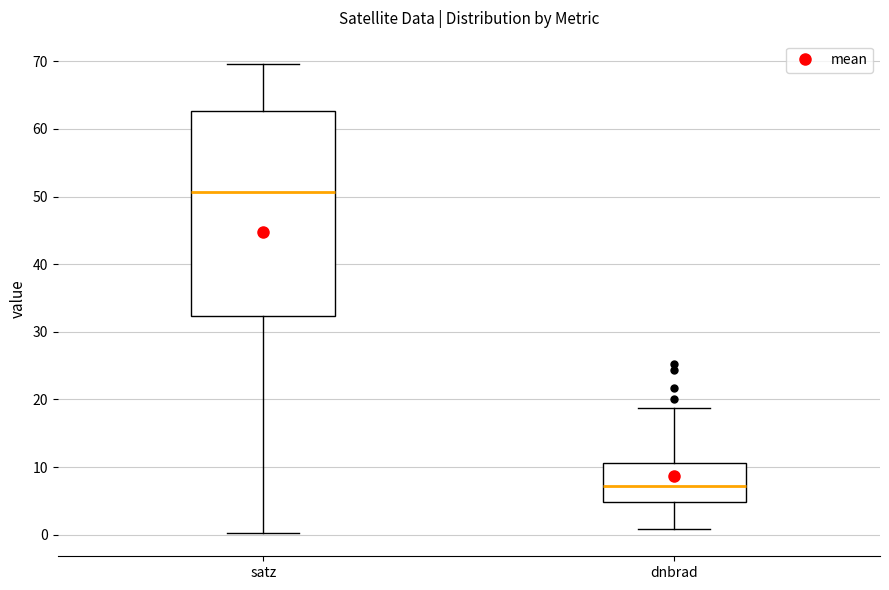

Which box's median line is the highest?

satz